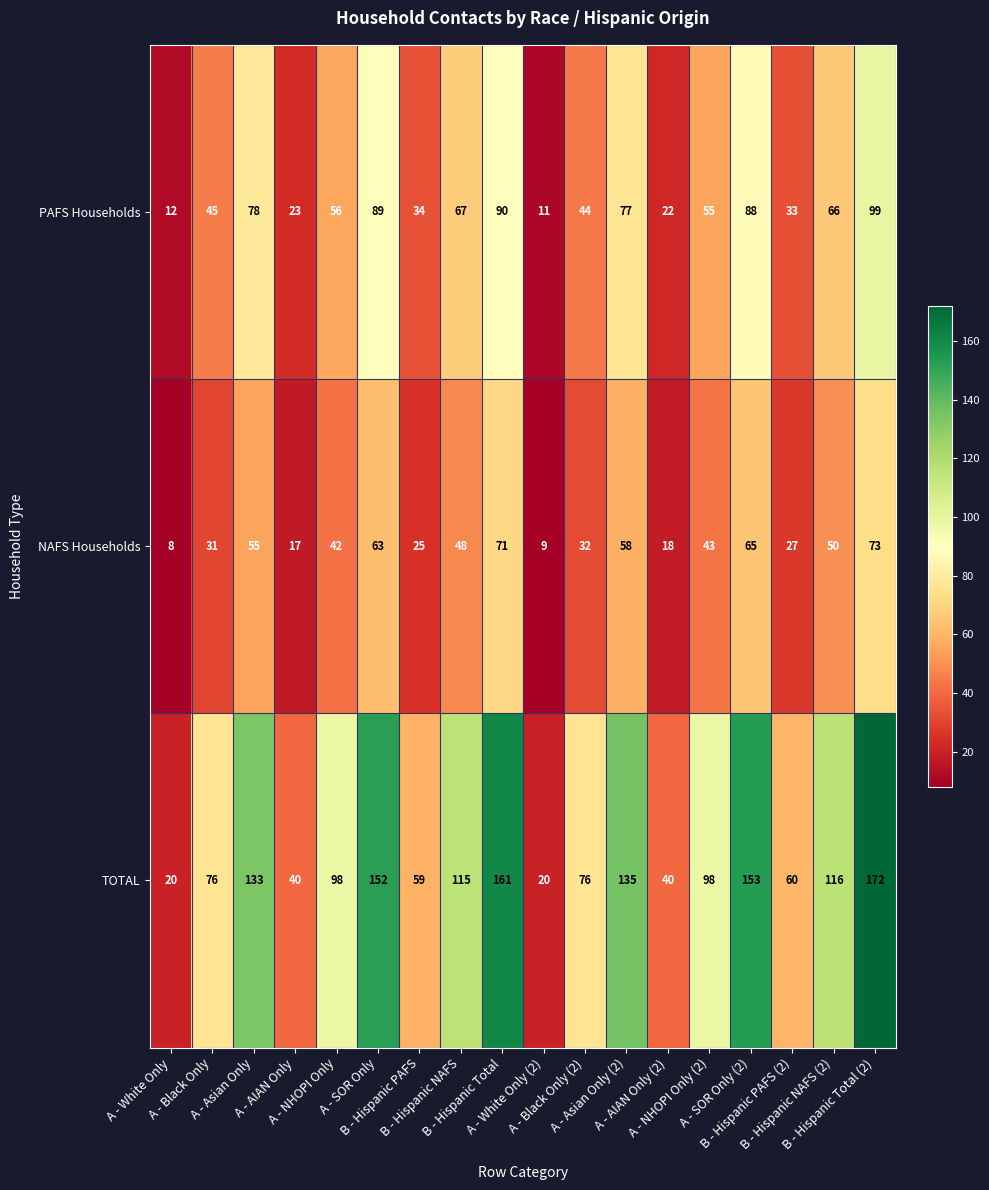

What is the total value across all series at B - Hispanic Total?

322